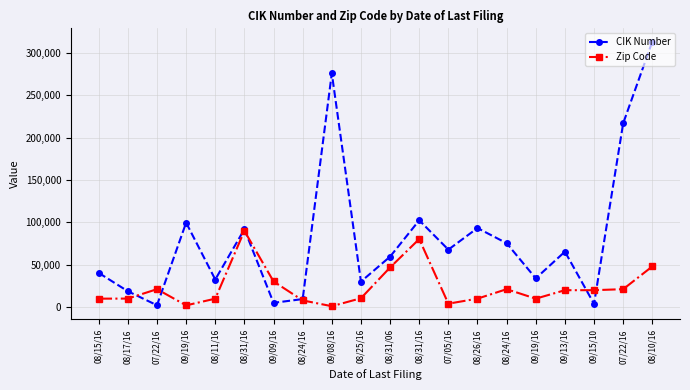

True or false: CIK Number has more than 1 points higher than both neighbors.

True